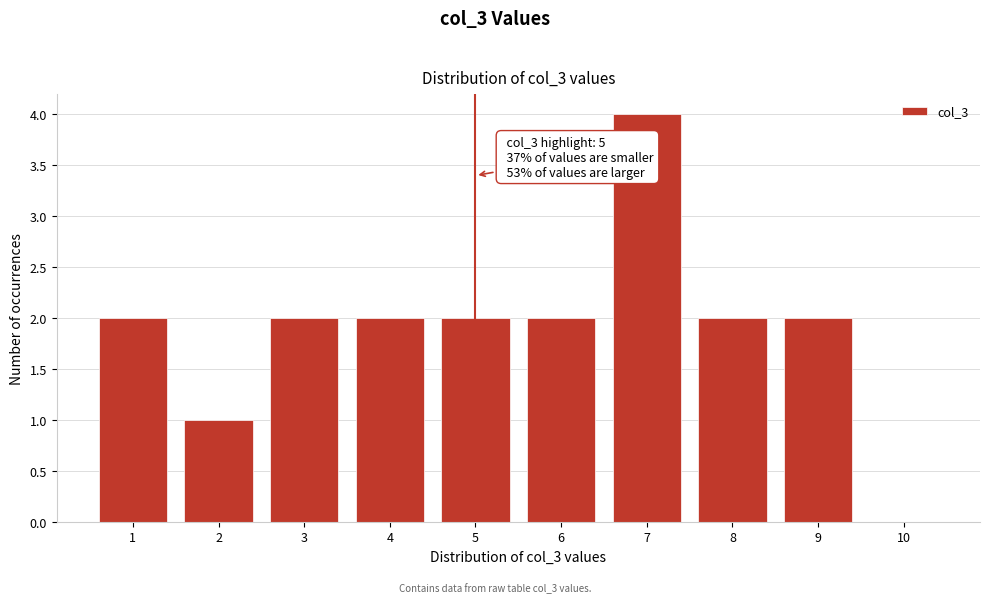

Reading left to right, extract all data points from this chart.

1=2	2=1	3=2	4=2	5=2	6=2	7=4	8=2	9=2	10=0